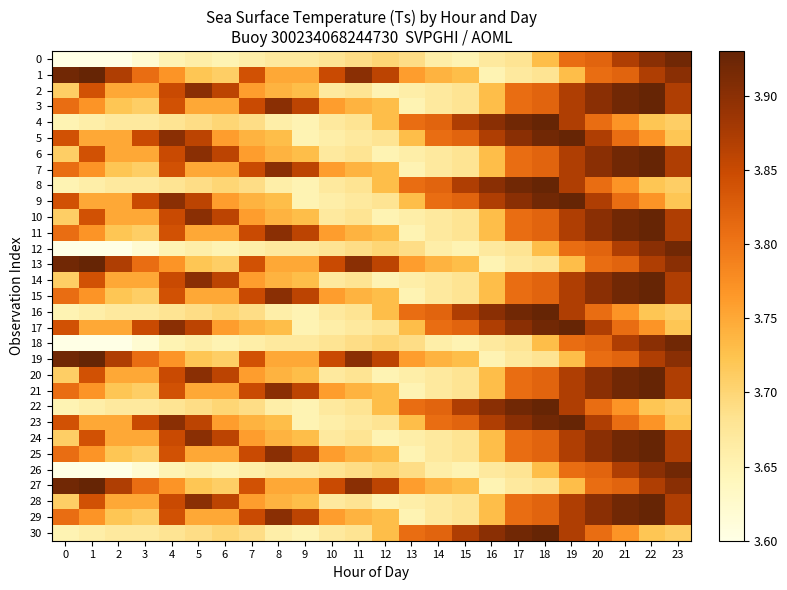

What is the total value across all series at 17?

117.9